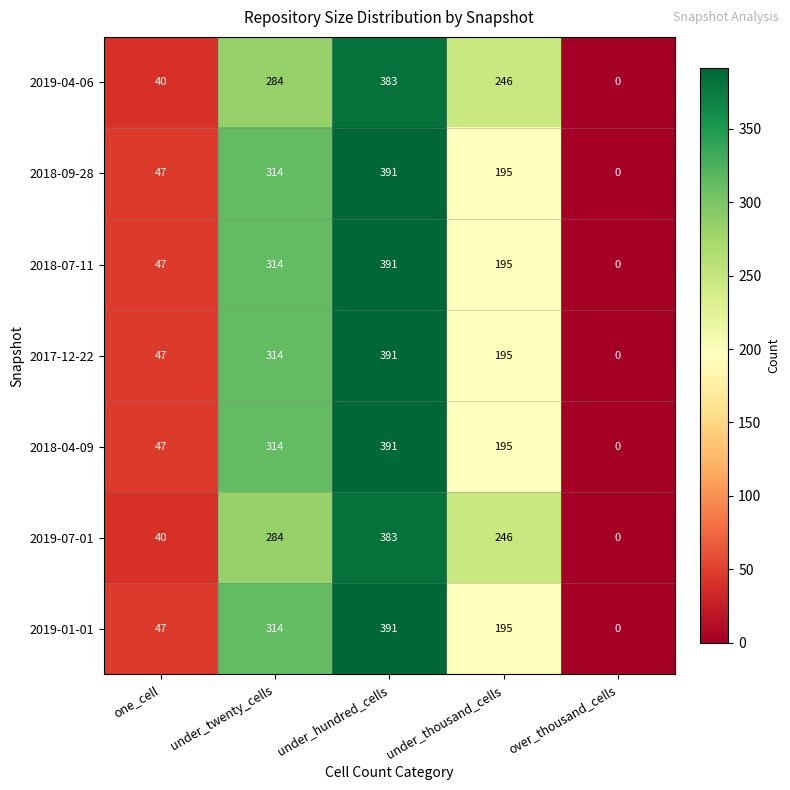

Is the value of 2019-04-06 at one_cell greater than the value of 2018-07-11 at one_cell?

No